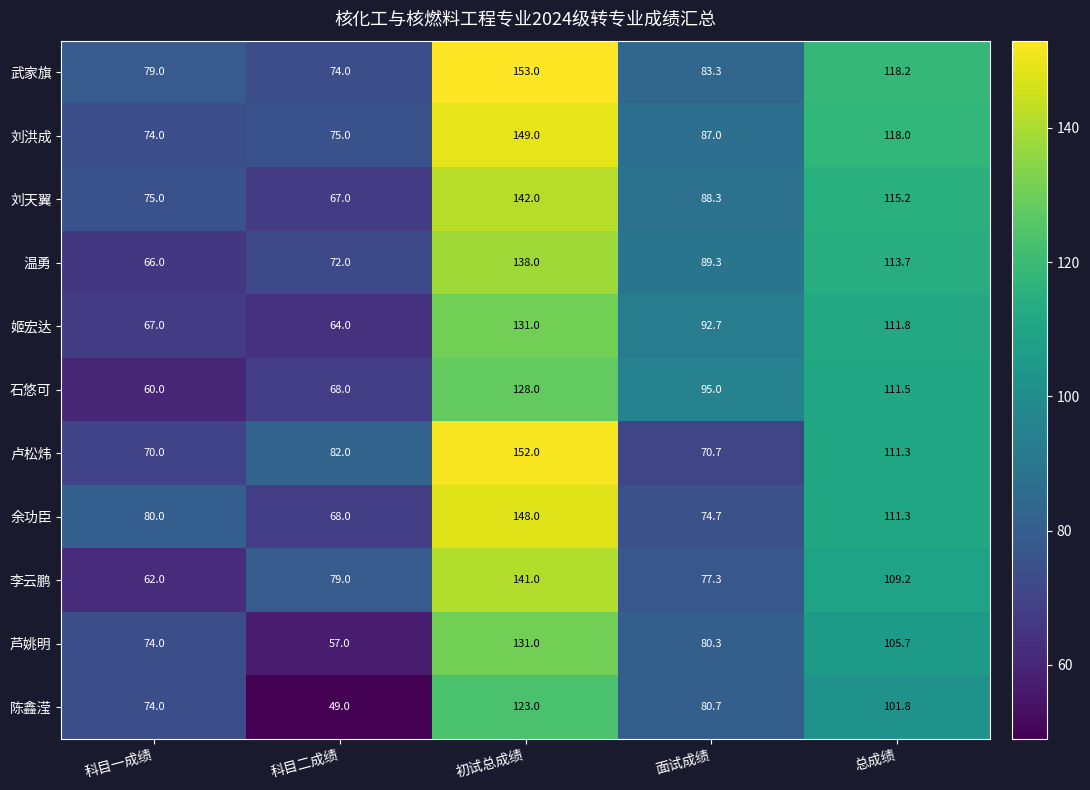

How many data points does each series have?

5